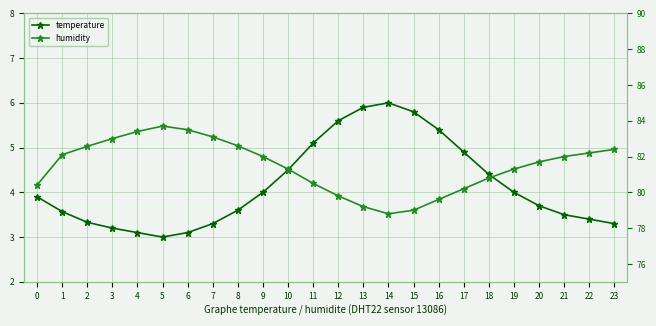

Is this an area chart (filled region under the line)?

No